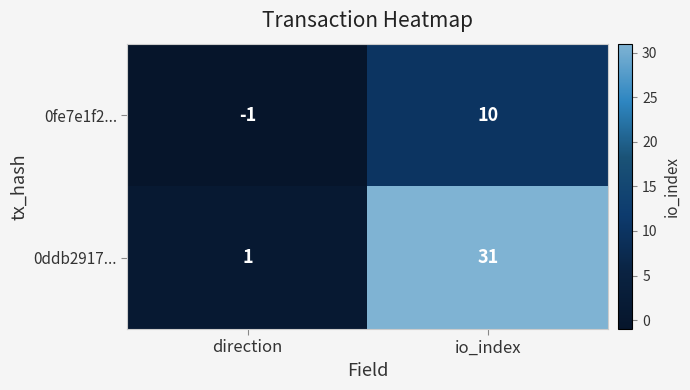

True or false: 0fe7e1f2... has a value of 0 at direction.

False